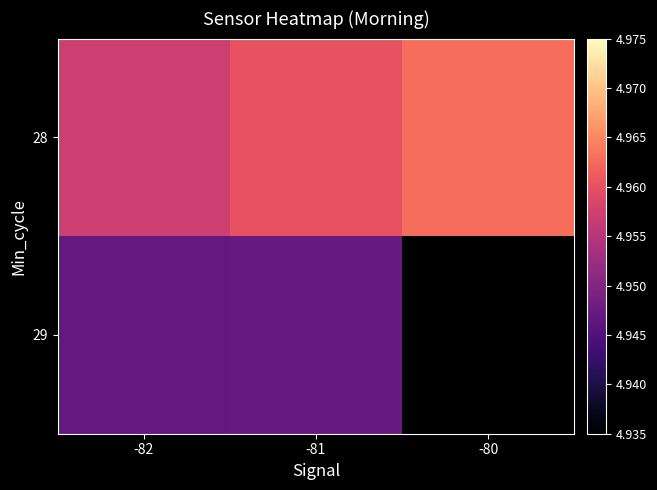

Count the number of categories in the chart.

3